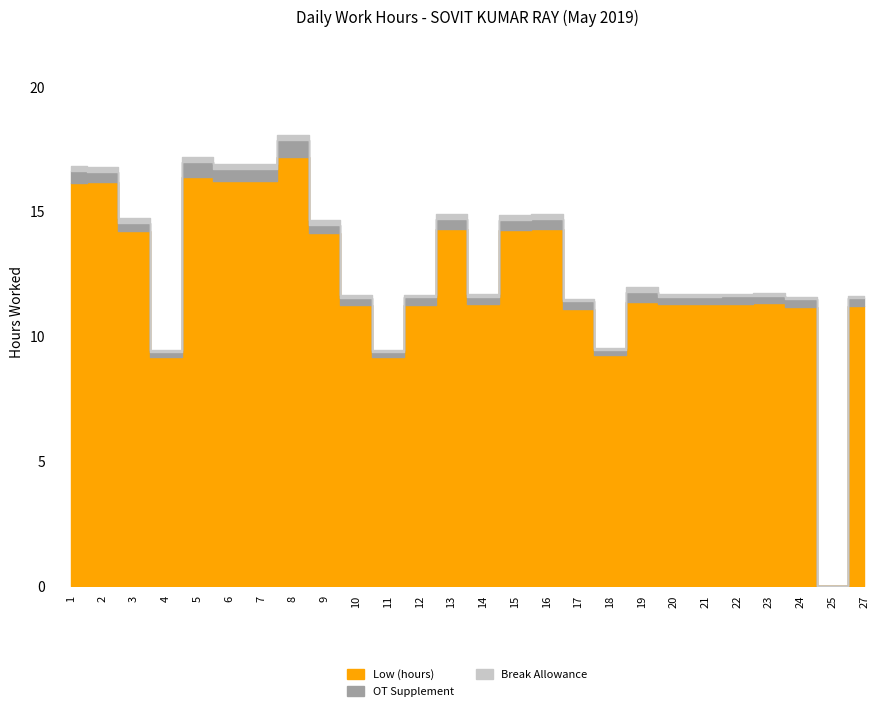

True or false: OT Supplement and Low (hours) intersect in this chart.

False